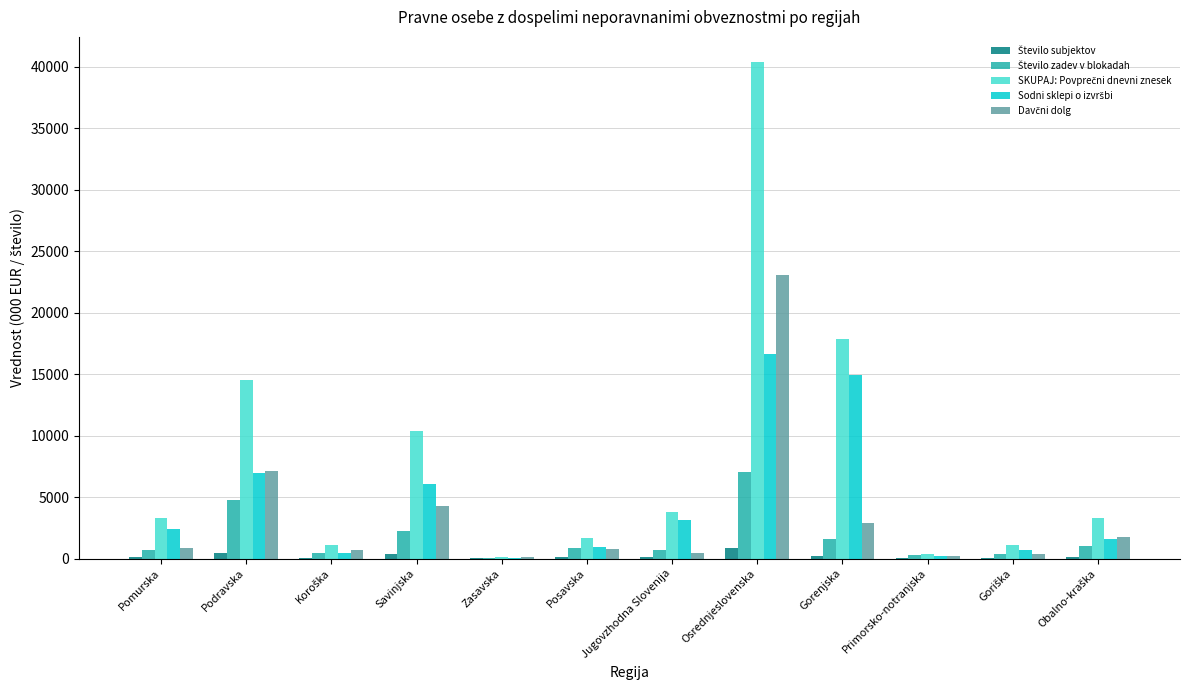

What is the greatest value displayed?

40426.1